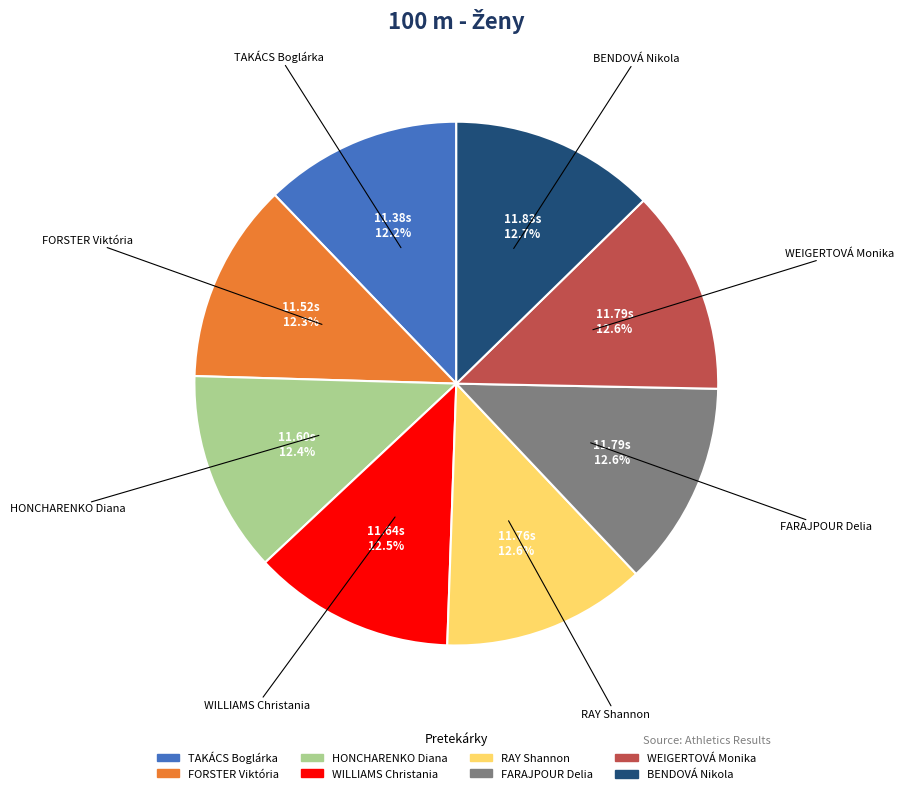

Does WILLIAMS Christania represent more than half of the total?

No